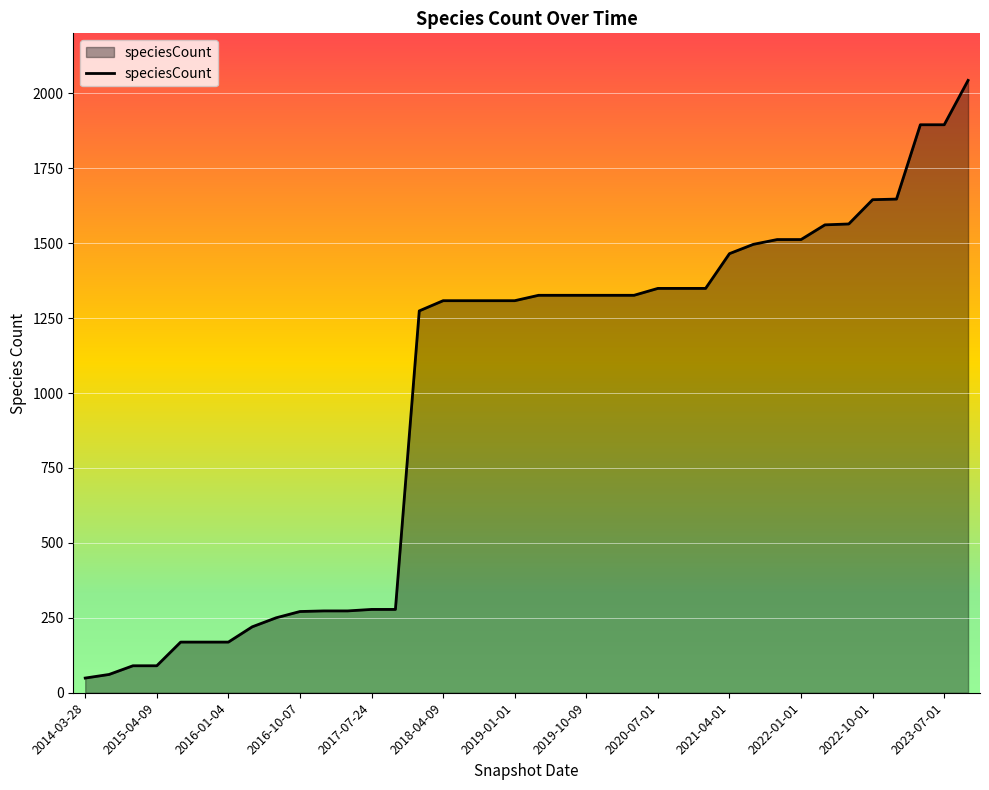

What is the difference between the maximum and minimum values?

1994